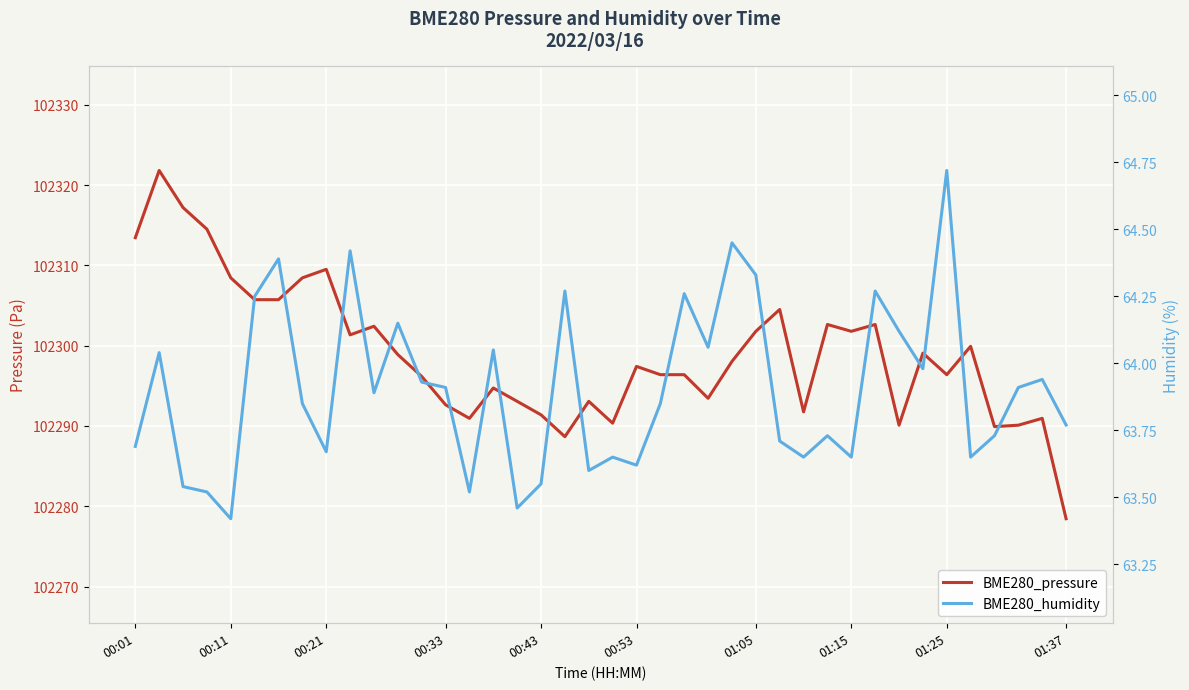

The value of BME280_pressure at 25 is 142842.1. True or false?

False